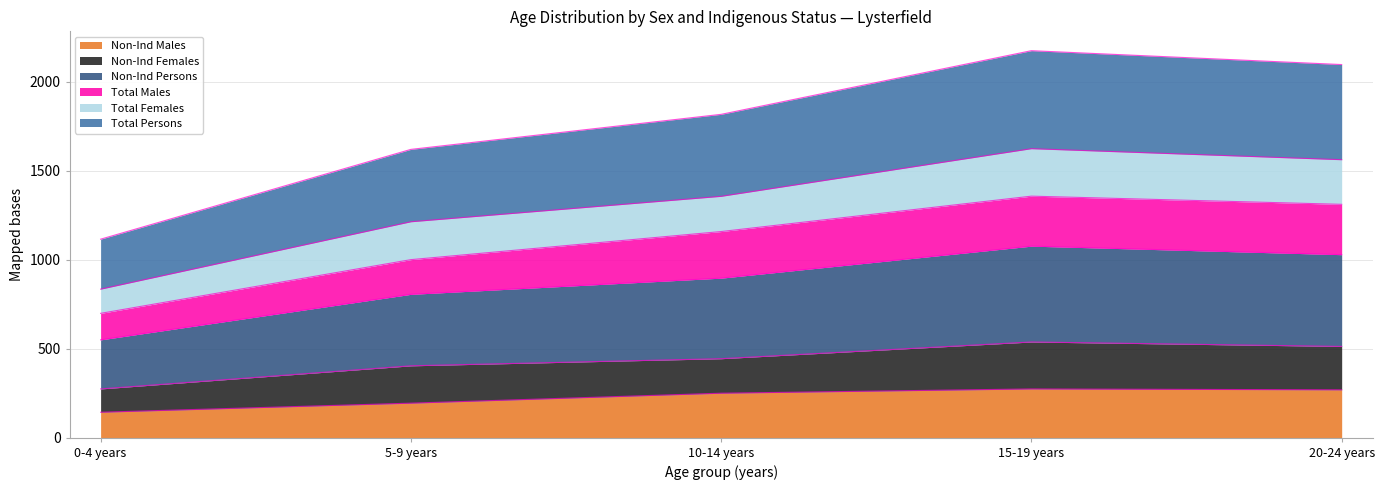

What is the difference between the Total Persons values at 10-14 years and 5-9 years?

197